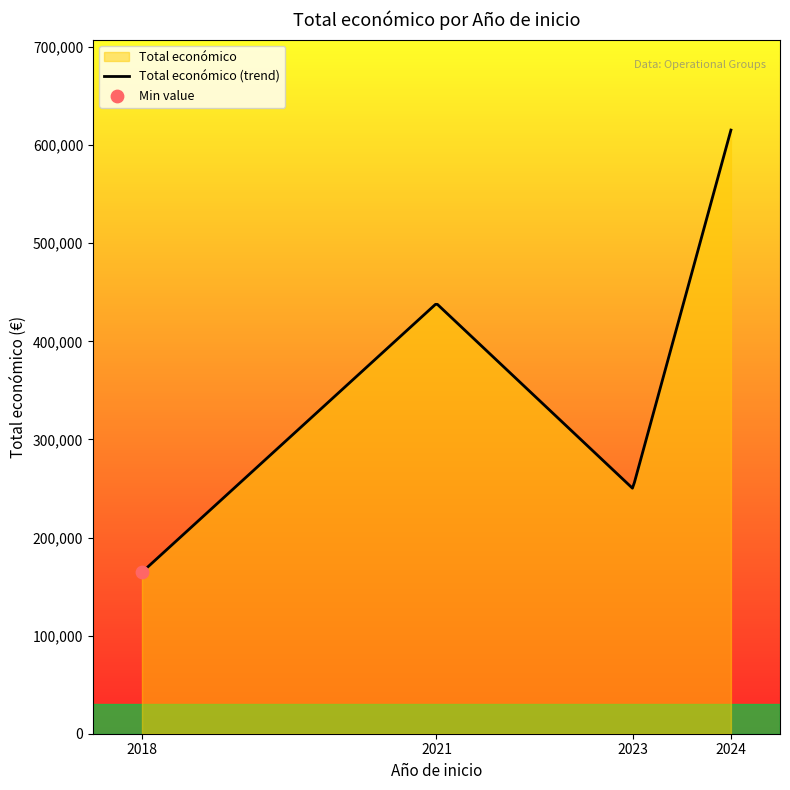

Which has a higher value, 2023 or 2024?

2024